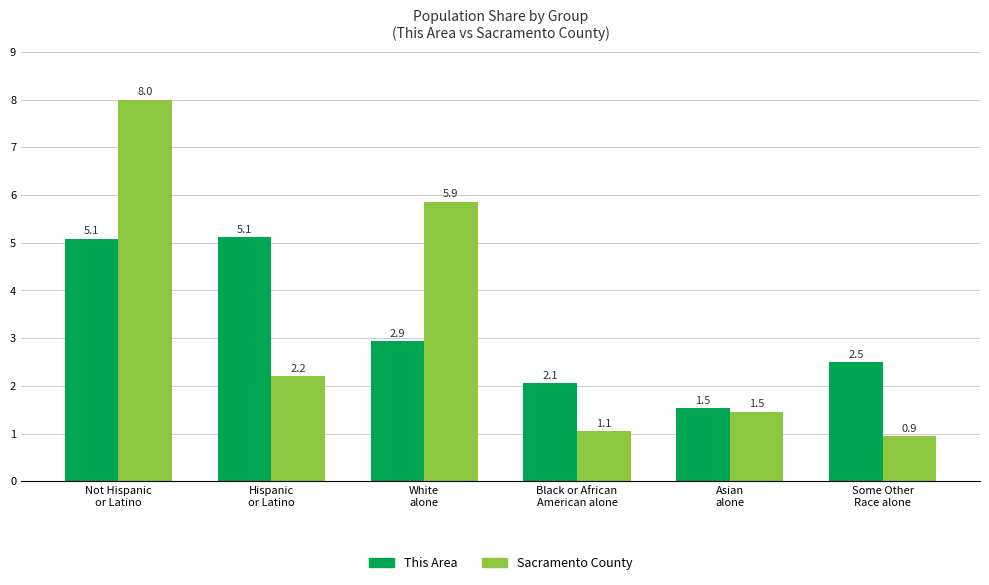

What is the greatest value displayed?

8.0